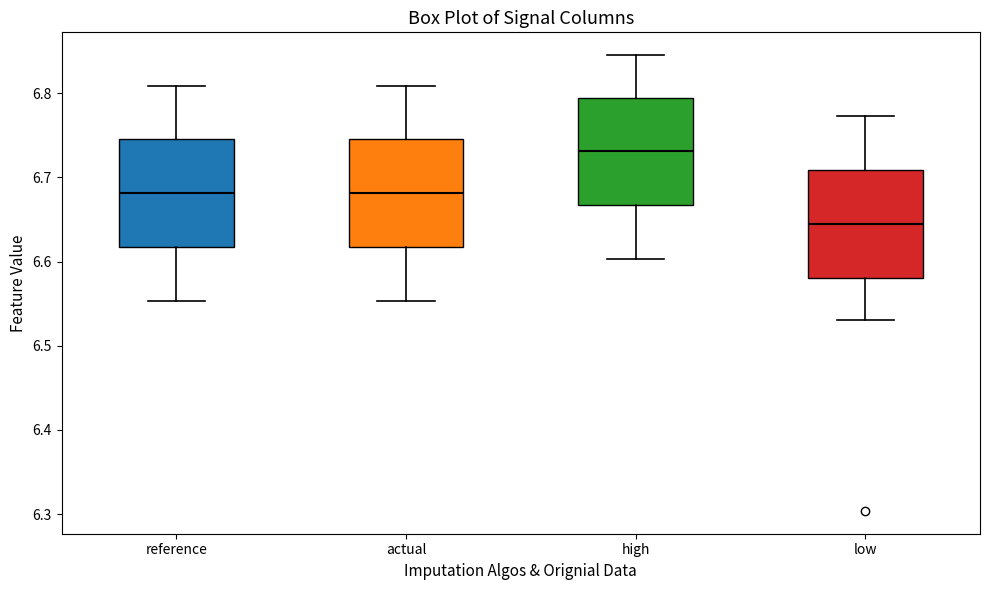

Reading left to right, read every box against the y-axis: the position of its median line, the range the box covers, and the ends of its whiskers. The values are not printed on the chart, so give them approximately, as read against the axis.

reference: median 6.68, box 6.62 to 6.75, whiskers 6.55 to 6.81
actual: median 6.68, box 6.62 to 6.75, whiskers 6.55 to 6.81
high: median 6.73, box 6.67 to 6.79, whiskers 6.60 to 6.85
low: median 6.64, box 6.58 to 6.71, whiskers 6.53 to 6.77